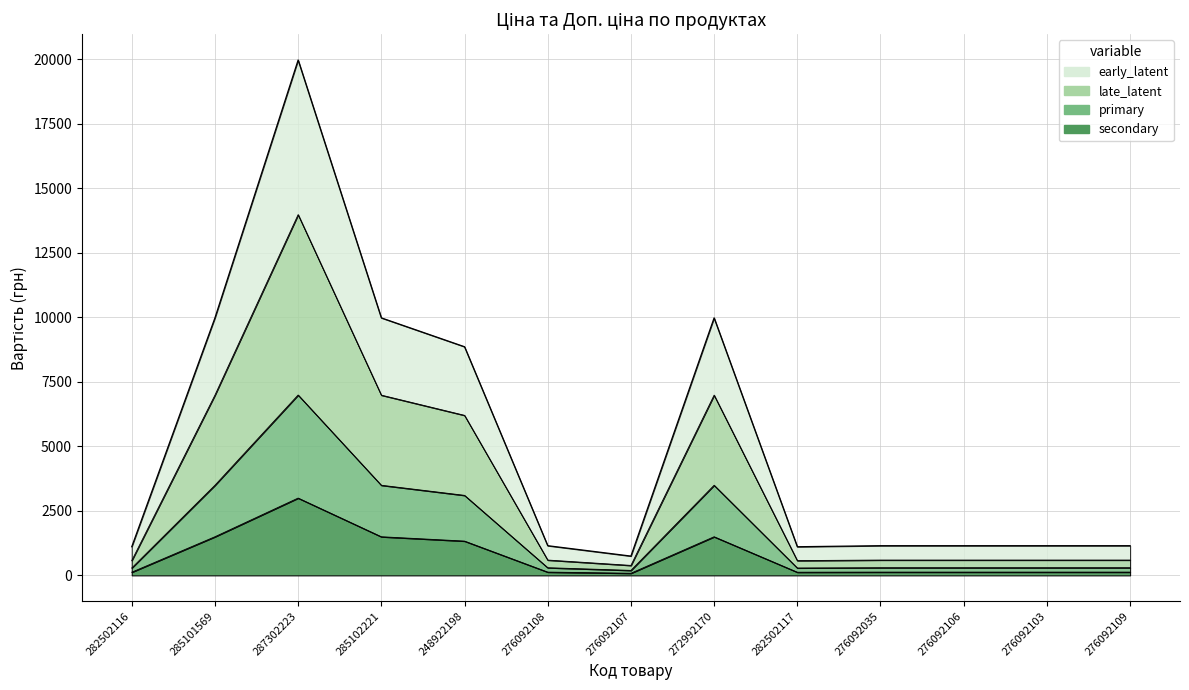

The Доп. ціна series shows 3238.4 at 248922198. True or false?

False